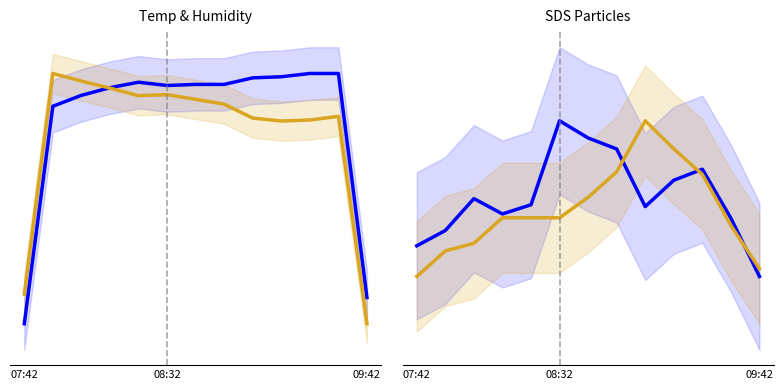

What is the difference between the maximum and second lowest values in the SDS_P2 series?

0.8